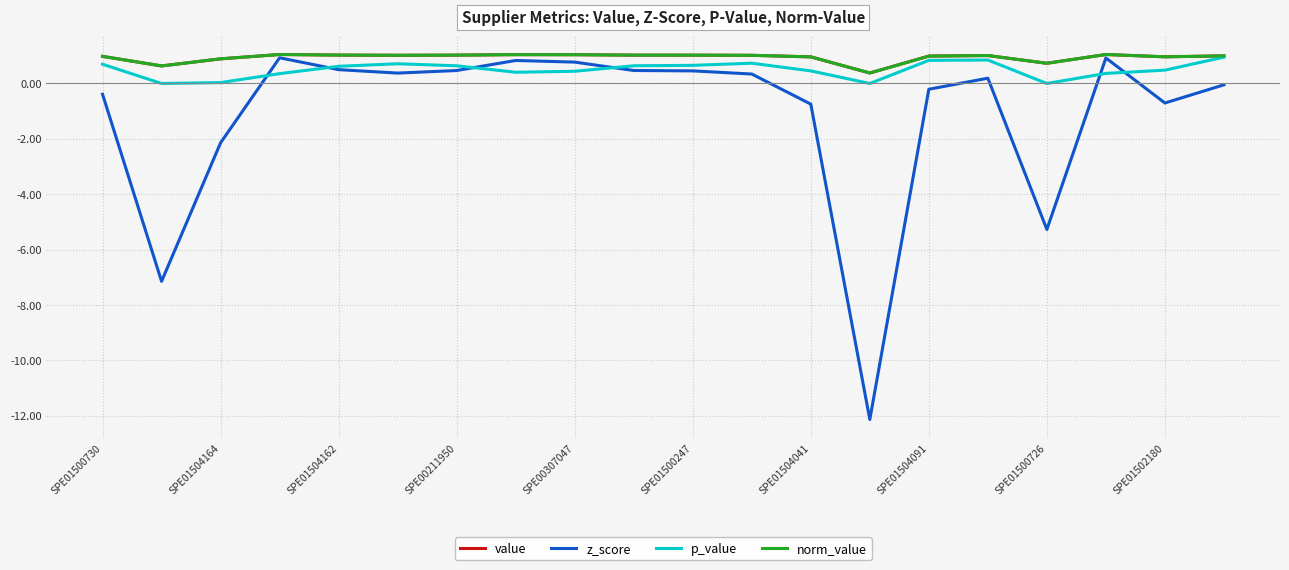

Is this an area chart (filled region under the line)?

No